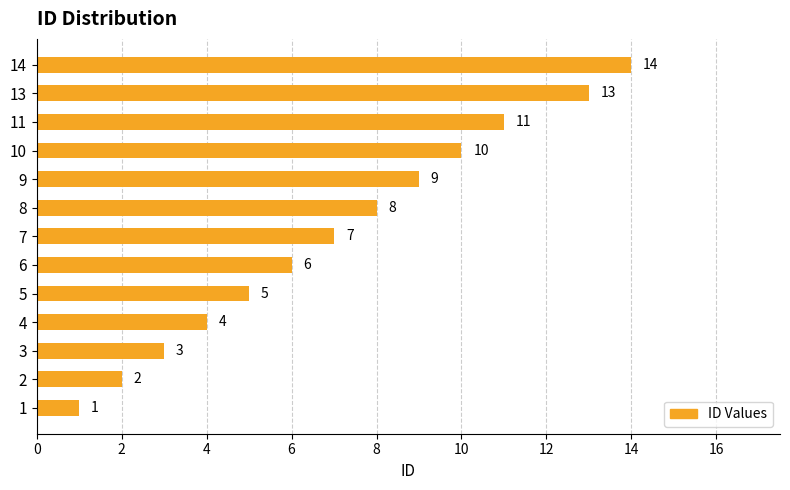

What is the change in value from 11 to 13?

+2